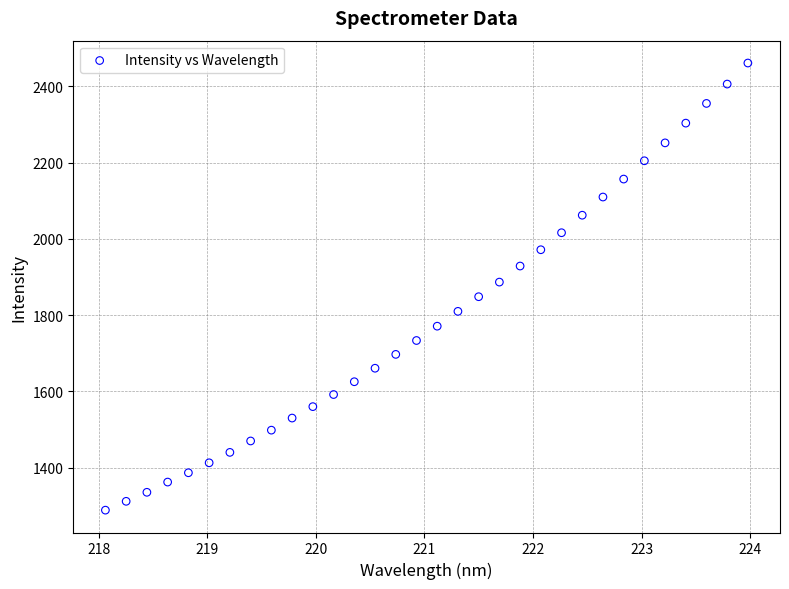

What is the range of Y values (max minus min)?

1172.1